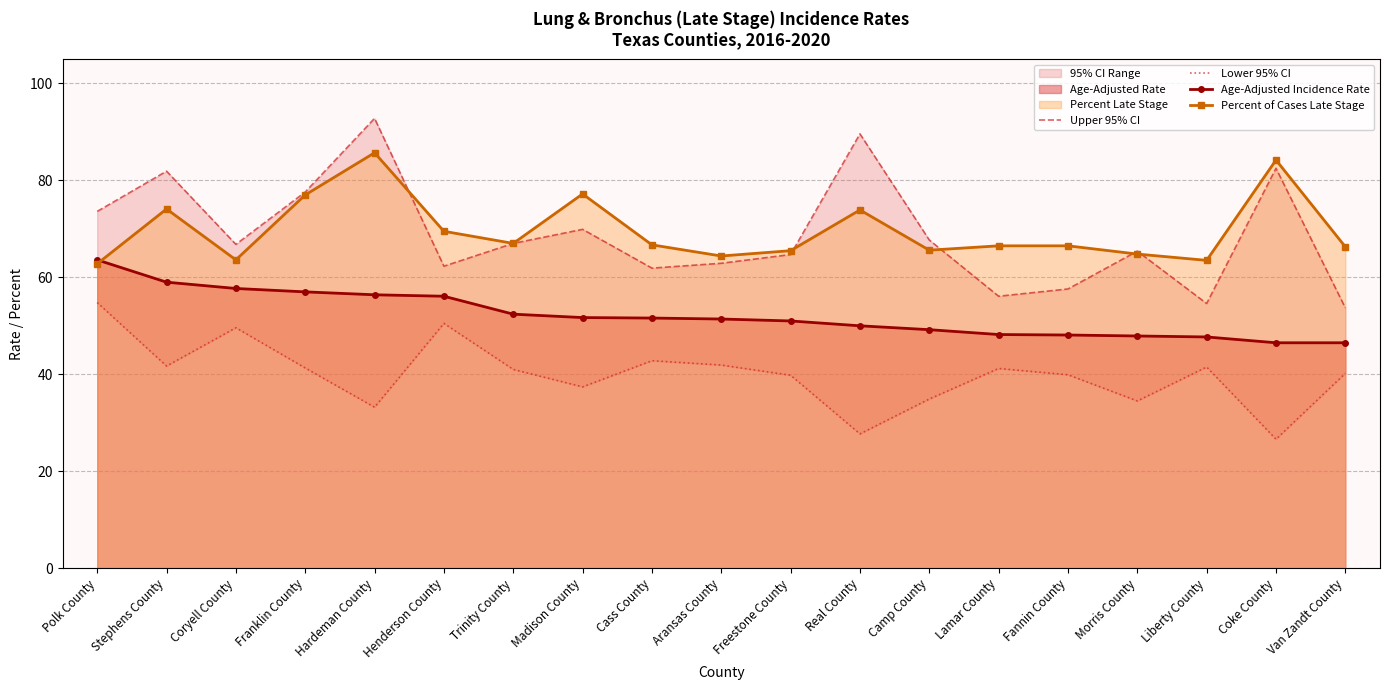

Is the value of Percent of Cases Late Stage at Fannin County greater than the value of Age-Adjusted Incidence Rate at Freestone County?

Yes